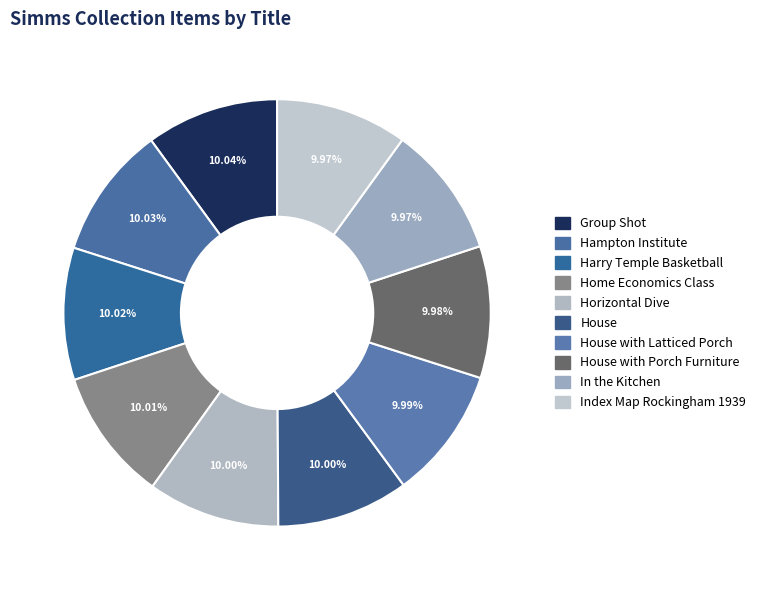

Which slice is the smallest?

Index Map Rockingham 1939